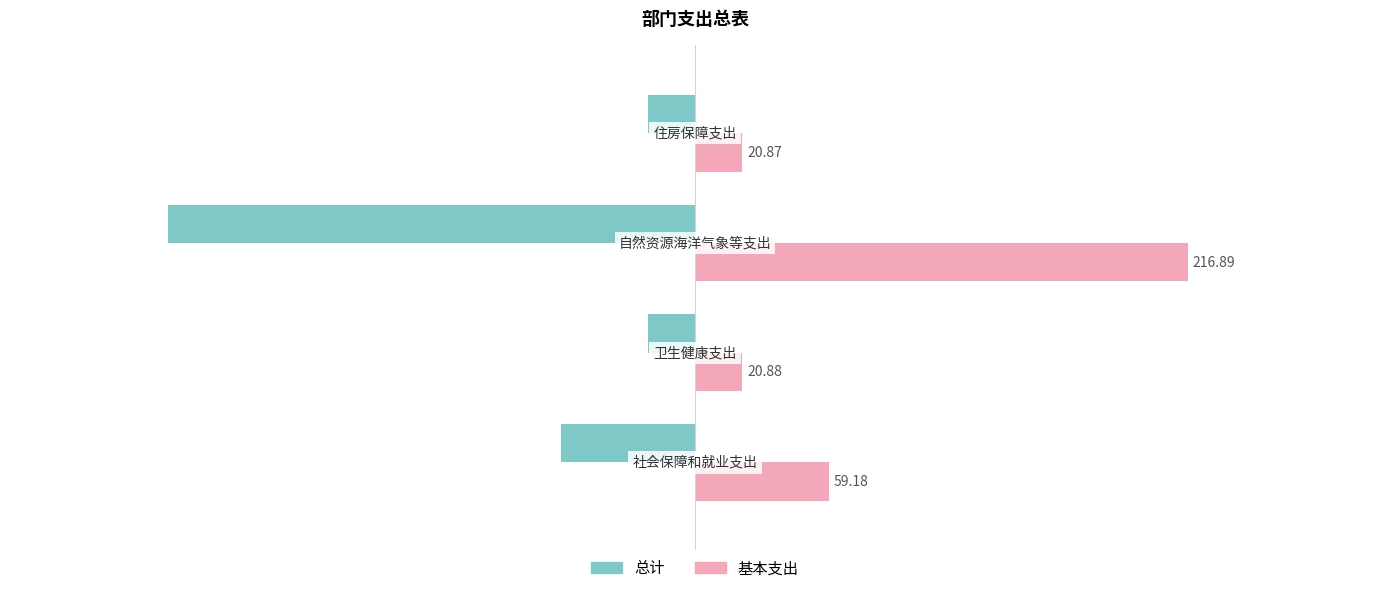

Rank the series by their average value, from highest to lowest.

基本支出, 总计